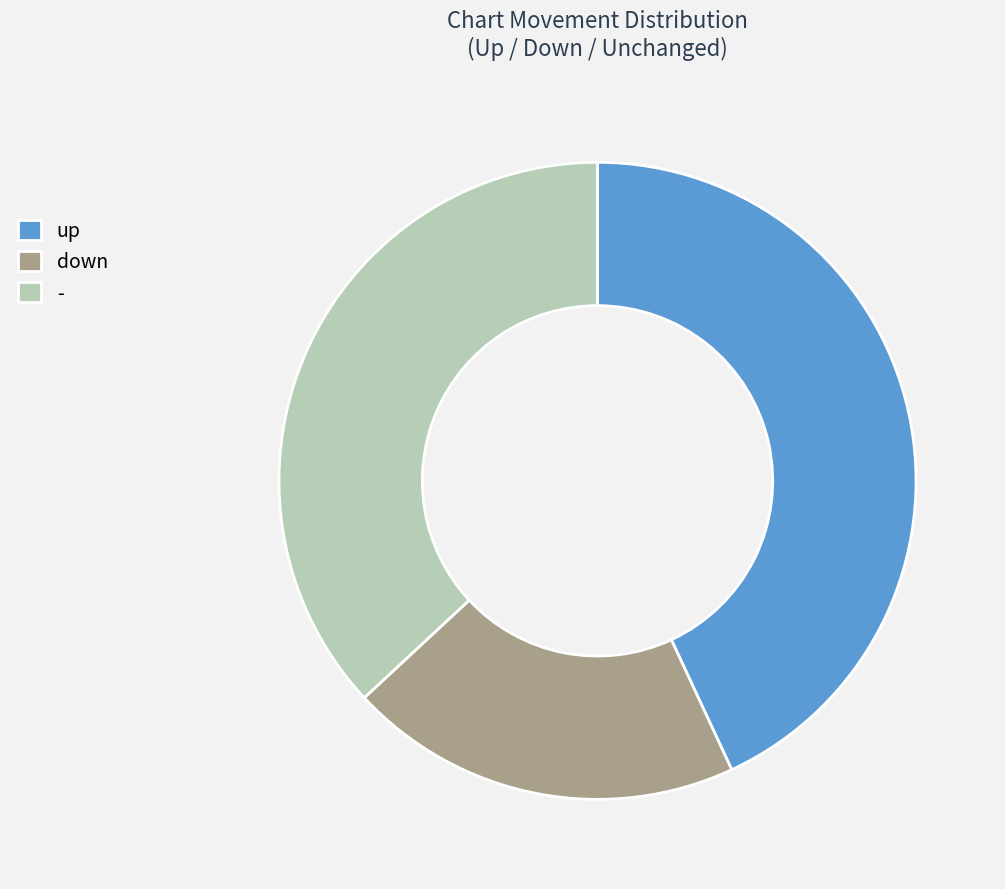

Does - represent more than half of the total?

No